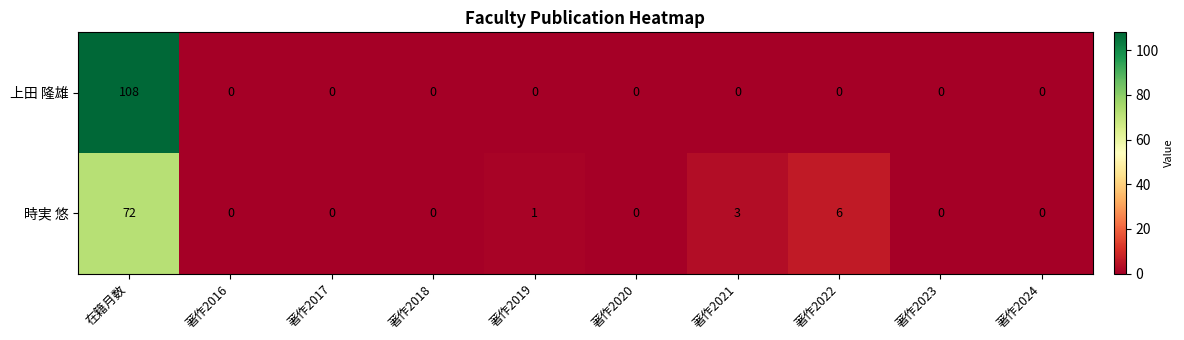

Count the number of categories in the chart.

10